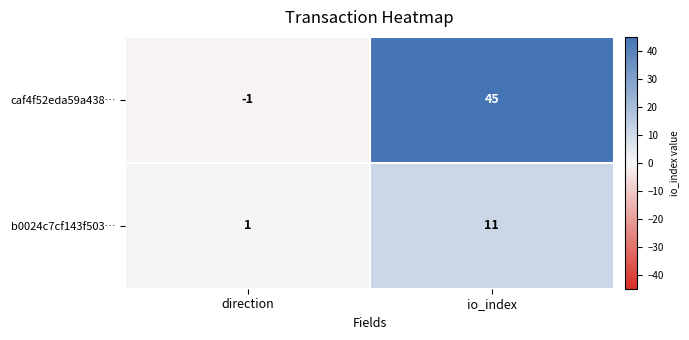

Count the number of data series in this chart.

2